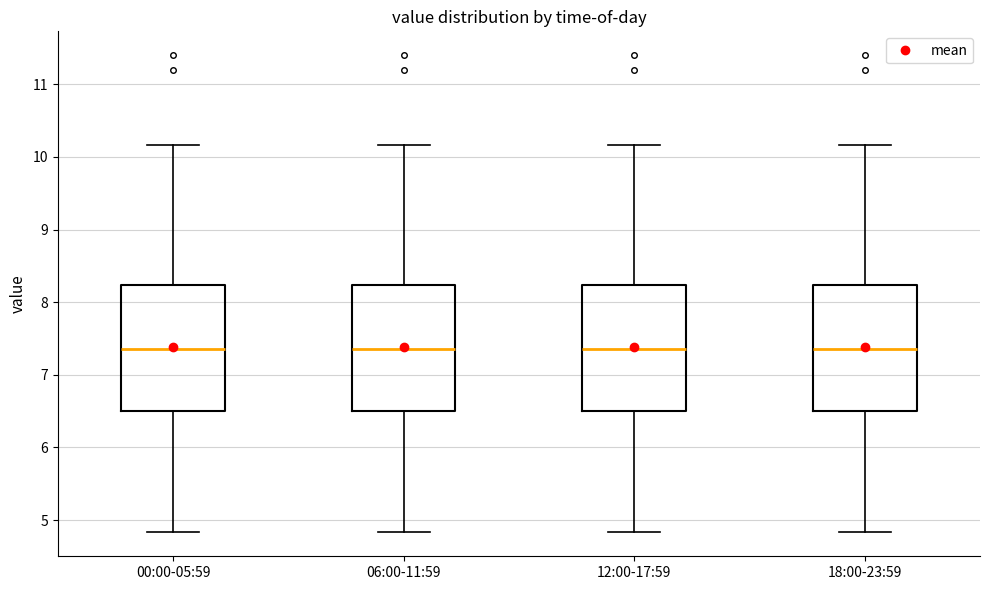

Reading left to right, read every box against the y-axis: the position of its median line, the range the box covers, and the ends of its whiskers. The values are not printed on the chart, so give them approximately, as read against the axis.

00:00-05:59: median 7.4, box 6.5 to 8.2, whiskers 4.8 to 10.2
06:00-11:59: median 7.4, box 6.5 to 8.2, whiskers 4.8 to 10.2
12:00-17:59: median 7.4, box 6.5 to 8.2, whiskers 4.8 to 10.2
18:00-23:59: median 7.4, box 6.5 to 8.2, whiskers 4.8 to 10.2